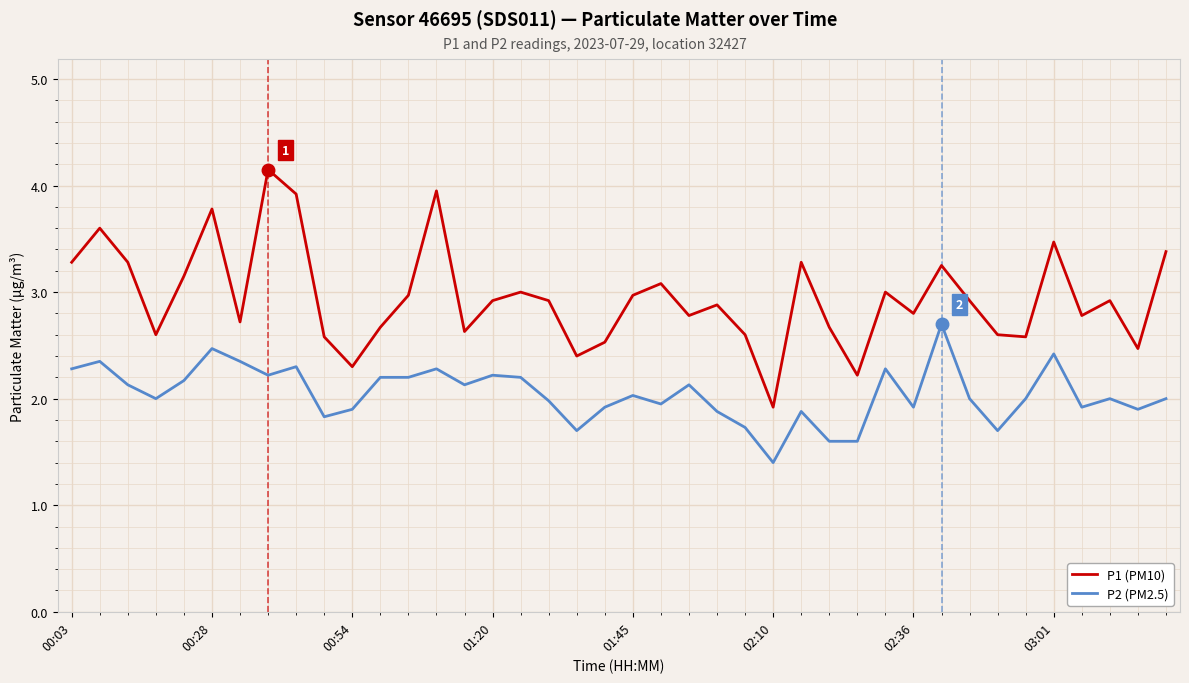

True or false: P1 (PM10) and P2 (PM2.5) cross at least once.

False